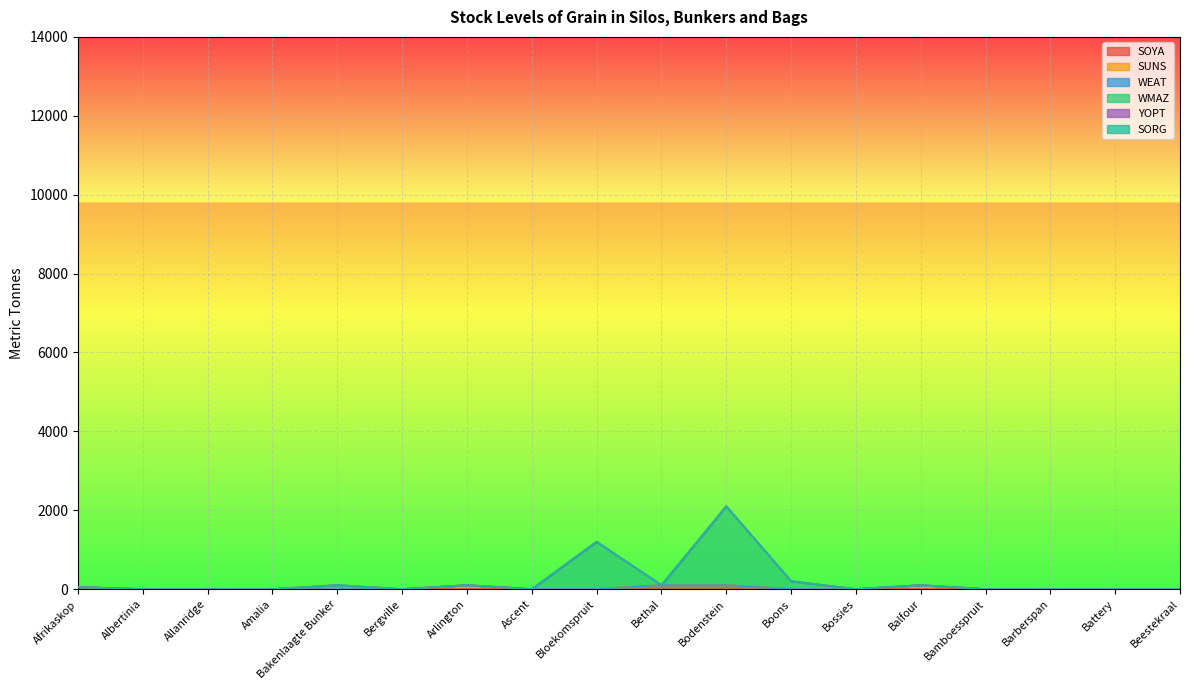

True or false: YOPT and SORG cross at least once.

False